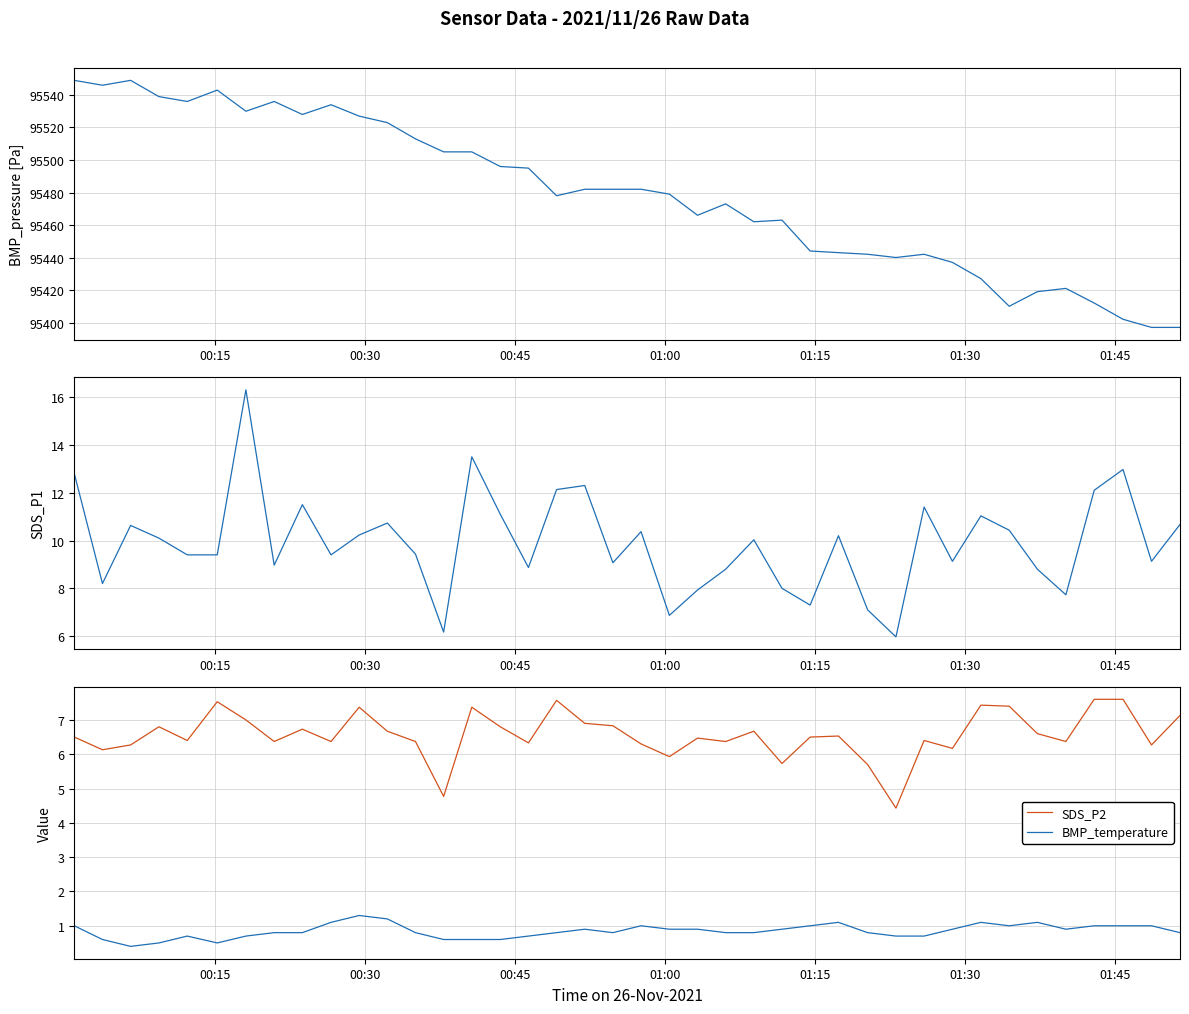

True or false: SDS_P2 and BMP_temperature intersect in this chart.

False